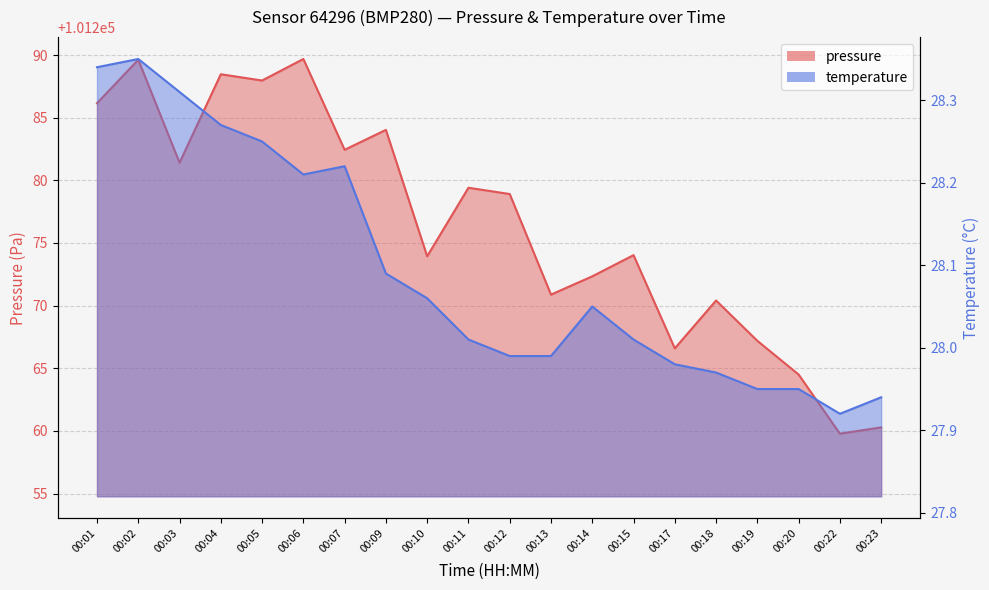

What is the difference between the maximum and second lowest values in the pressure series?

29.4